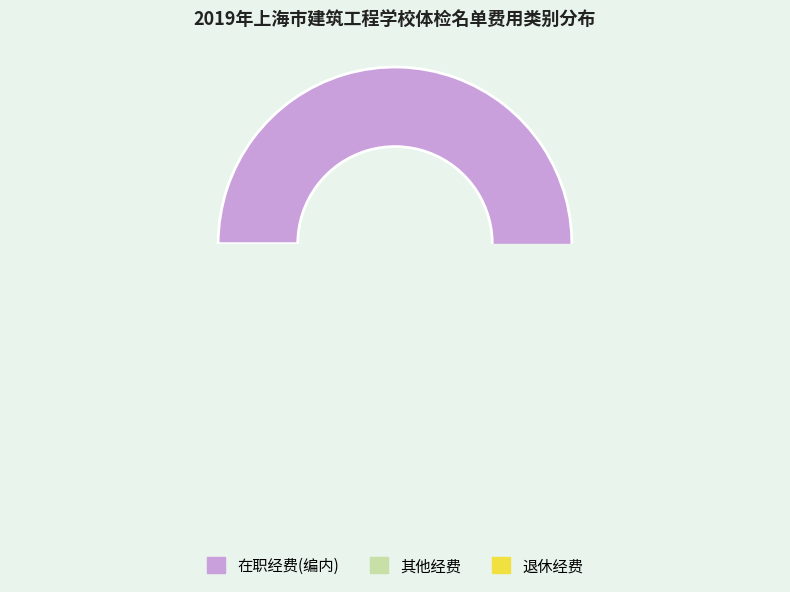

Which has a higher value, 其他经费 or 在职经费(编内)?

在职经费(编内)